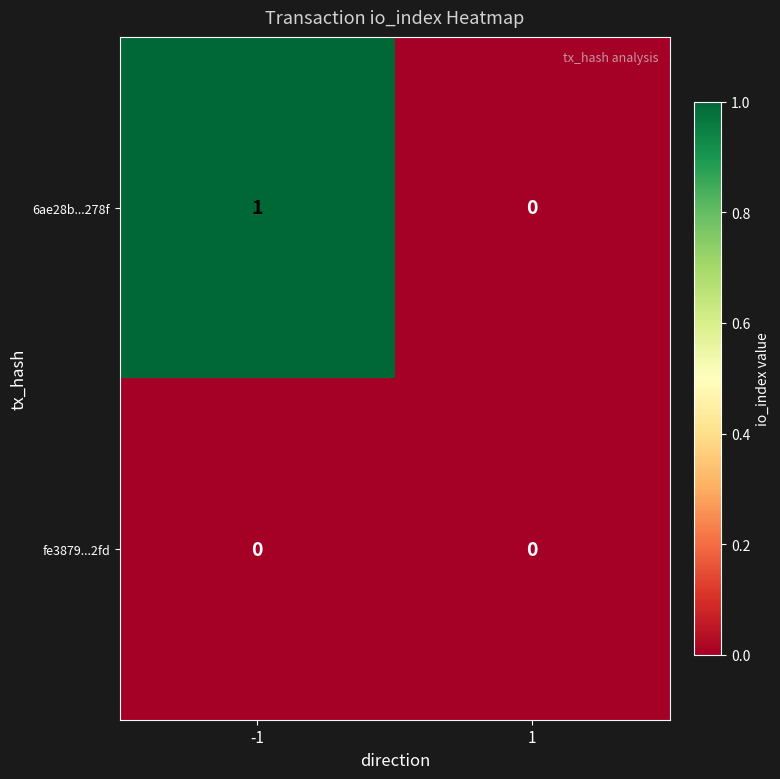

The value of 6ae28b...278f at -1 is 1. True or false?

True